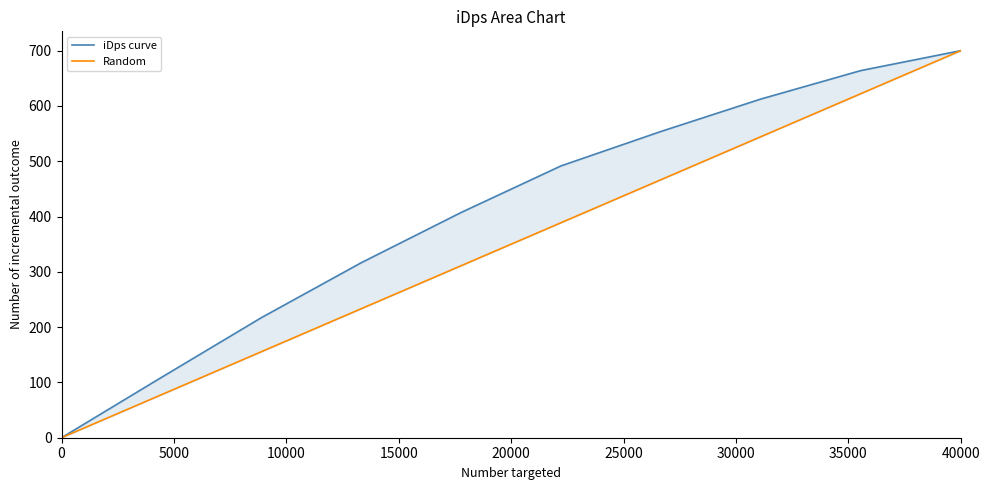

How many values in Random are above zero?

9